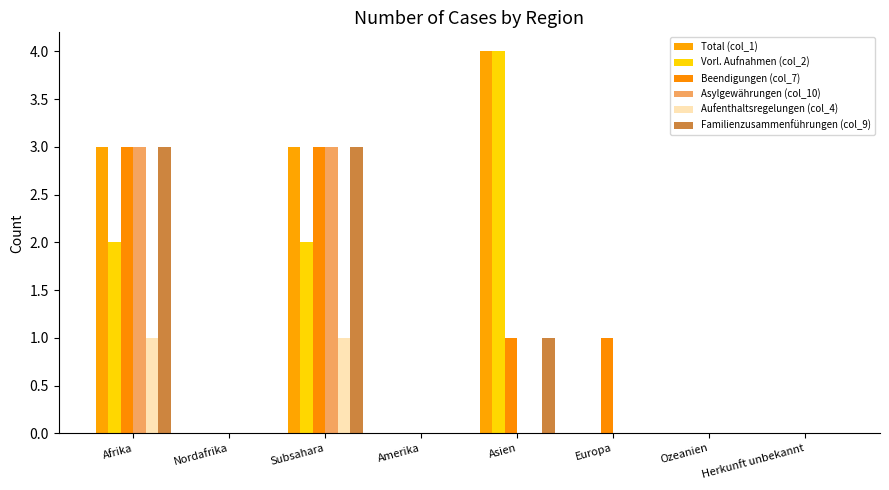

True or false: Familienzusammenführungen (col_9) has a value of 2 at Herkunft unbekannt.

False